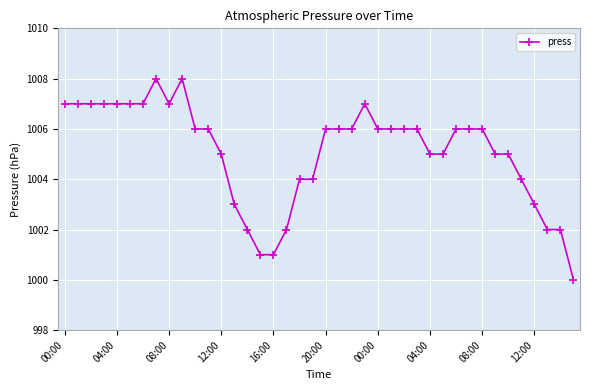

What is the difference between the maximum and second lowest values?

7